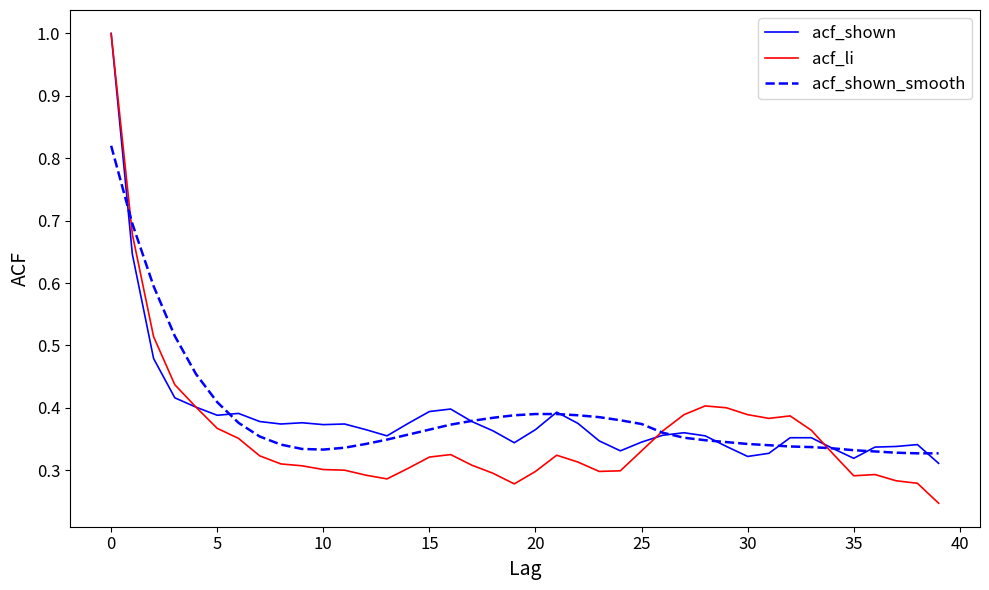

Which series has the widest spread of values?

acf_li